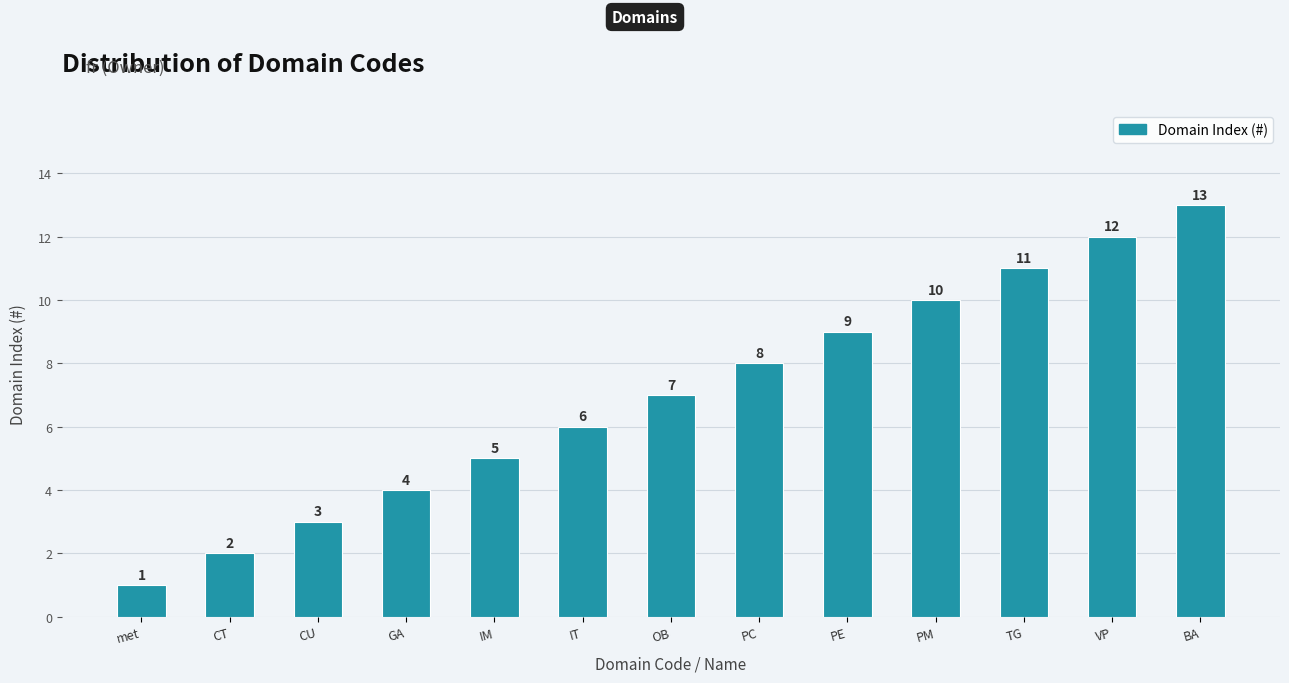

List the labels in order of value, largest first.

BA, VP, TG, PM, PE, PC, OB, IT, IM, GA, CU, CT, met